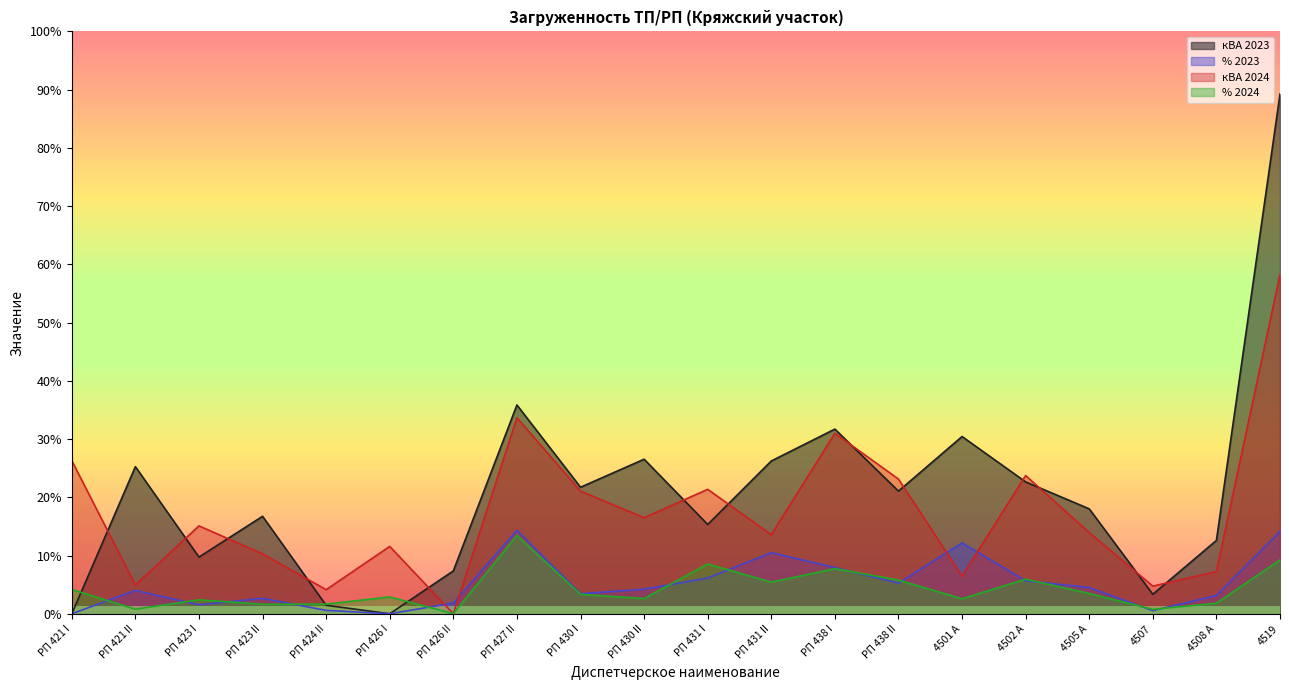

Where is кВА 2024 nearest to the value 104?

РП 438 I